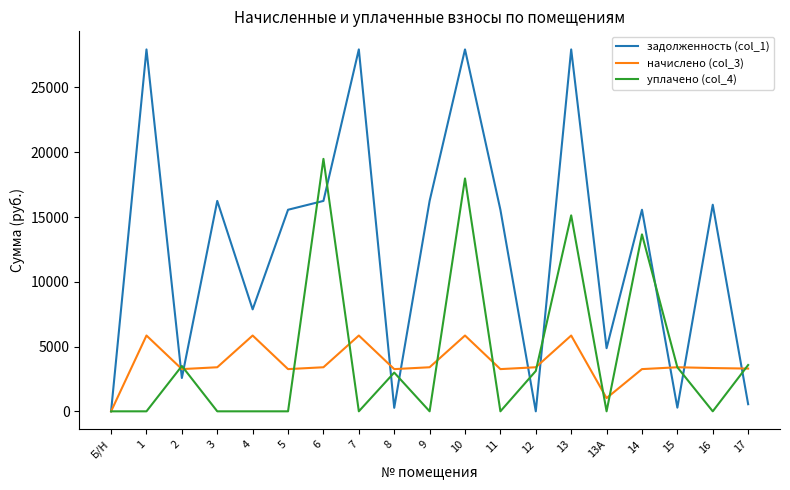

List the series in order of their peak value, lowest first.

начислено (col_3), уплачено (col_4), задолженность (col_1)